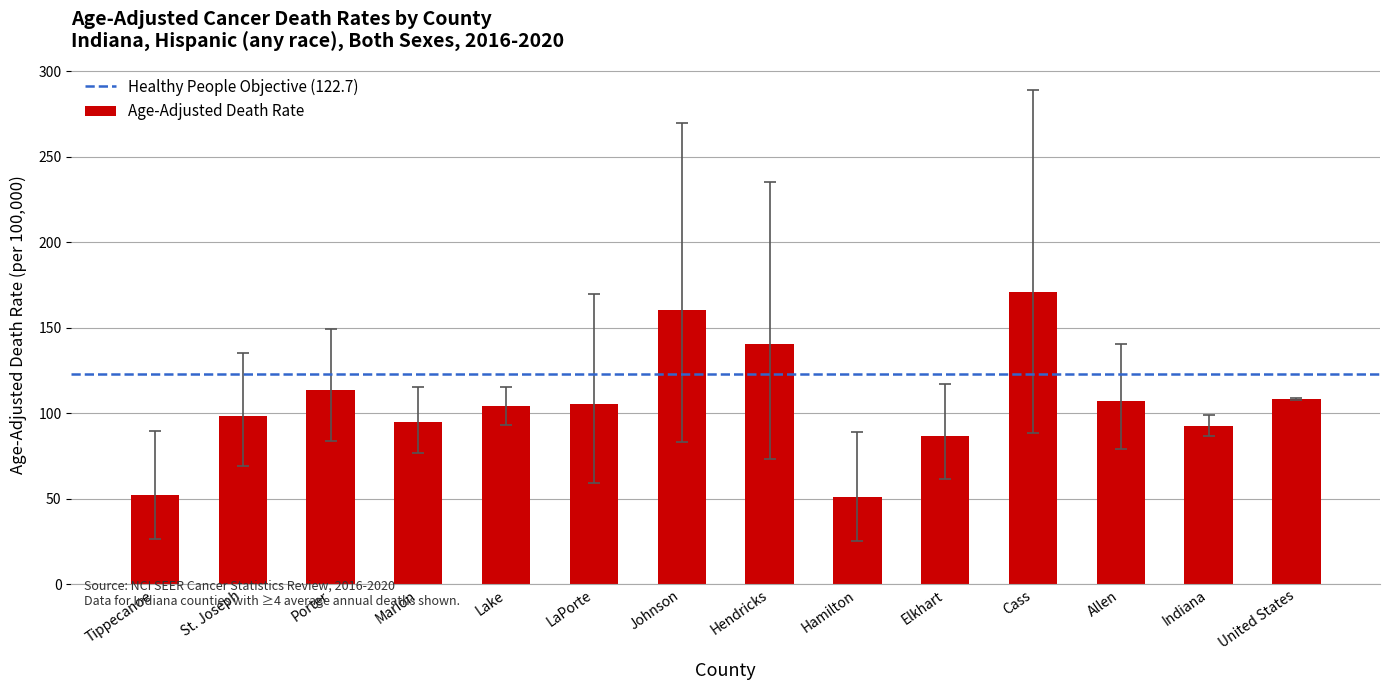

What is the average value?

106.1